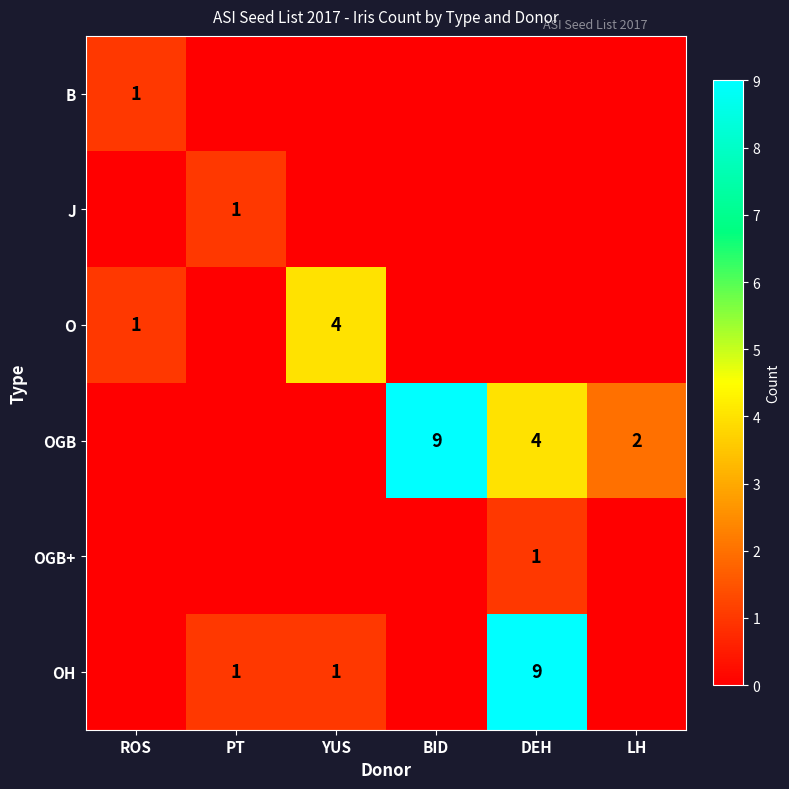

What is the difference between the maximum and minimum values in the OGB+ series?

1